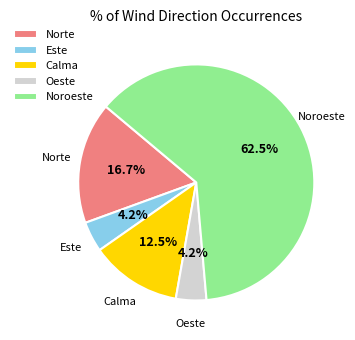

What is the largest slice in the pie chart?

Noroeste